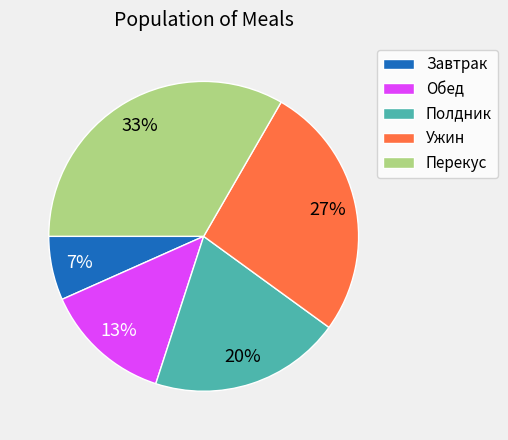

The Перекус slice represents 33% of the pie. True or false?

True